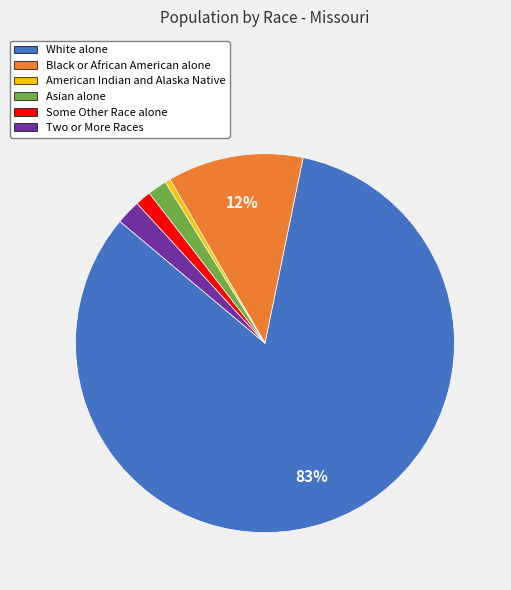

What percentage is the Some Other Race alone slice, to the nearest percent?

1%